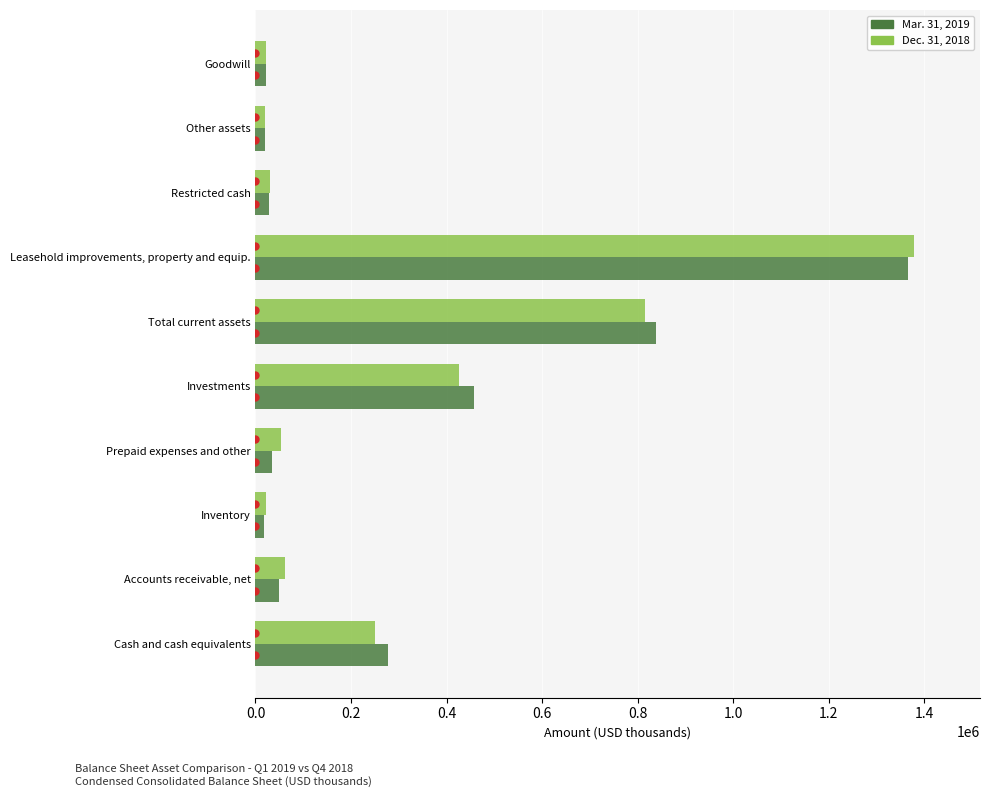

What are all the series names shown in the legend?

Mar. 31, 2019, Dec. 31, 2018